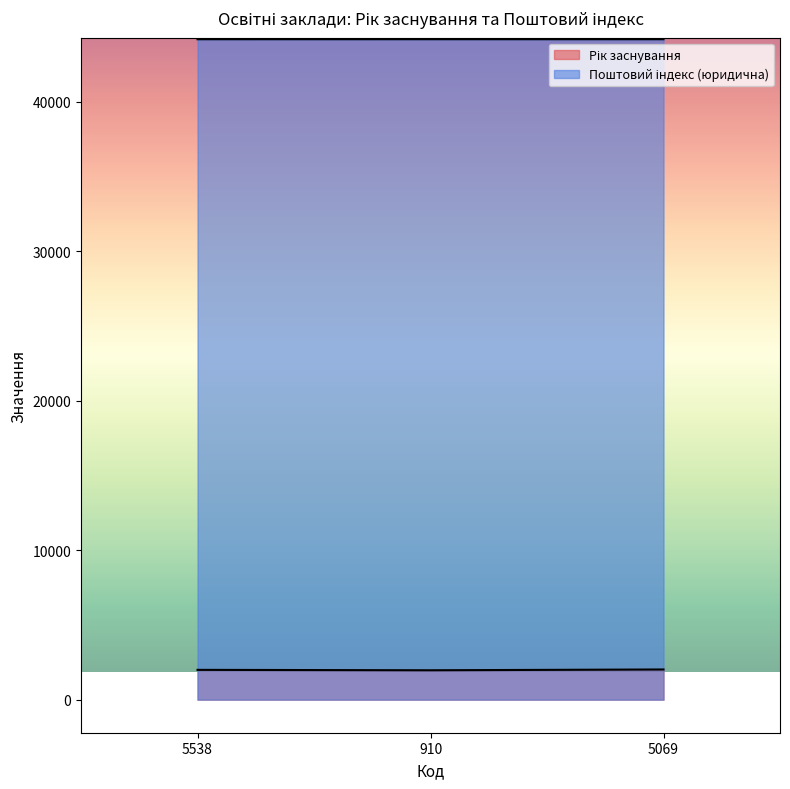

Is the value of Рік заснування at 5538 greater than the value of Поштовий індекс (юридична) at 5069?

No